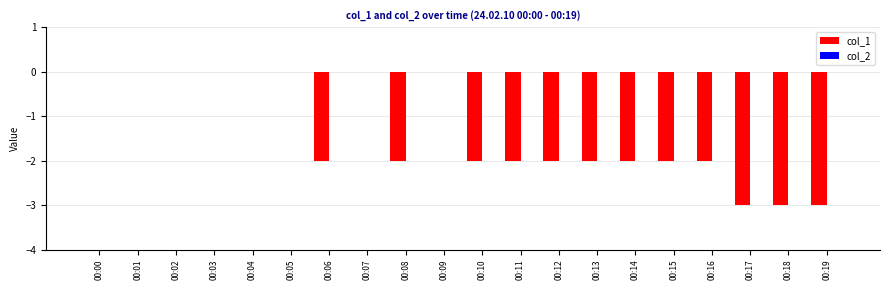

The chart shows a value of -3 at 00:18. True or false?

True